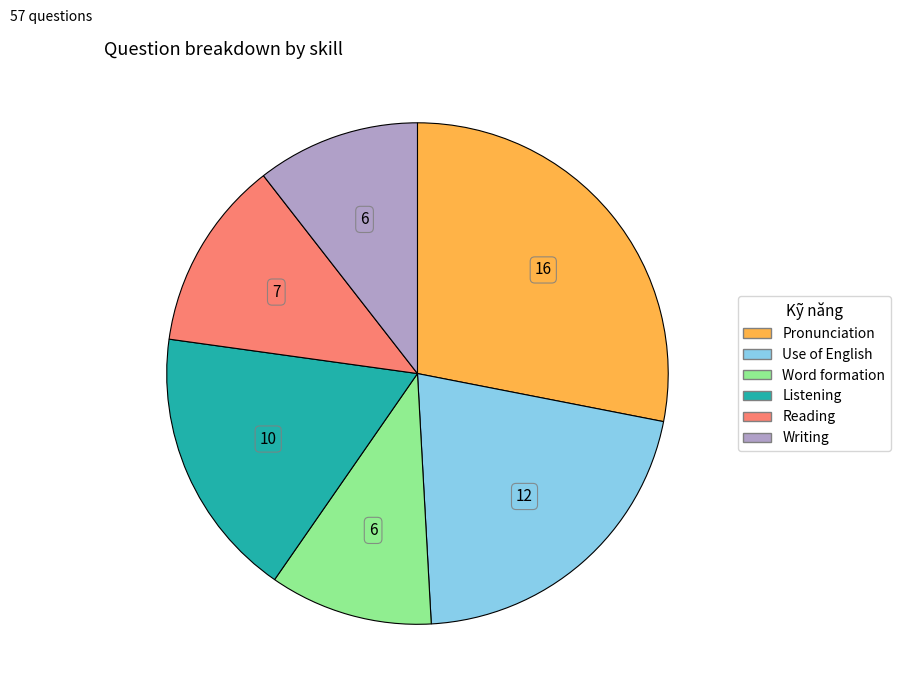

Which category has the biggest portion of the pie?

Pronunciation